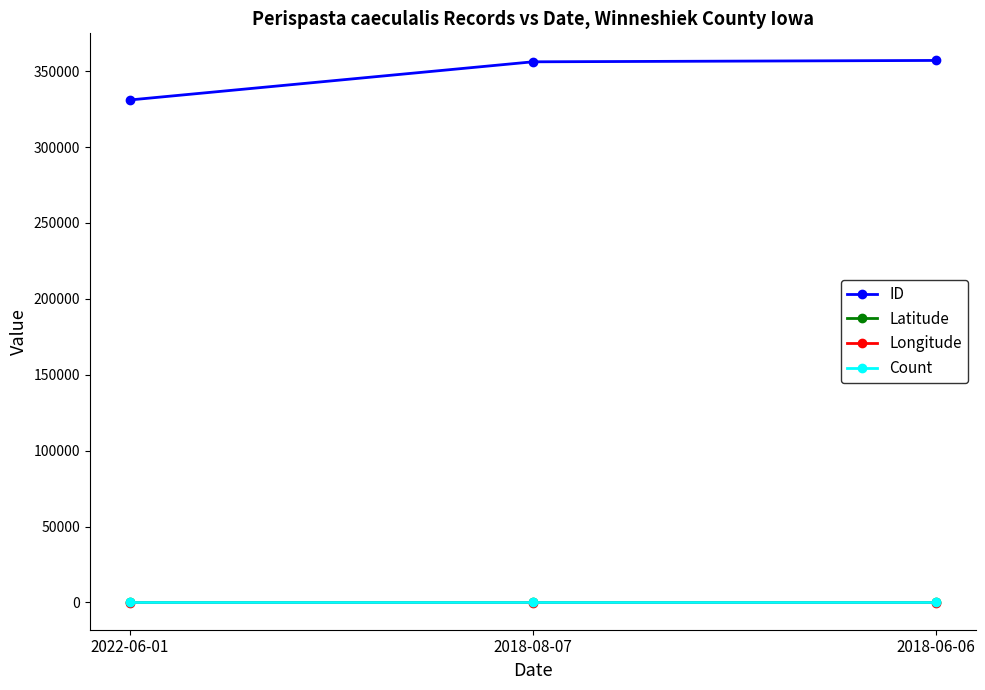

Does the chart display data point markers on the line(s)?

Yes